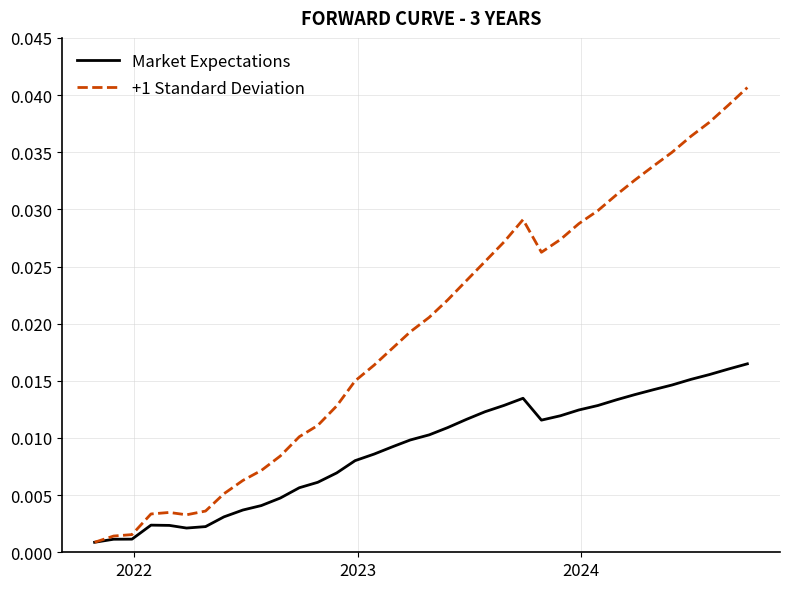

Which series has the largest range (max minus min)?

+1 Standard Deviation